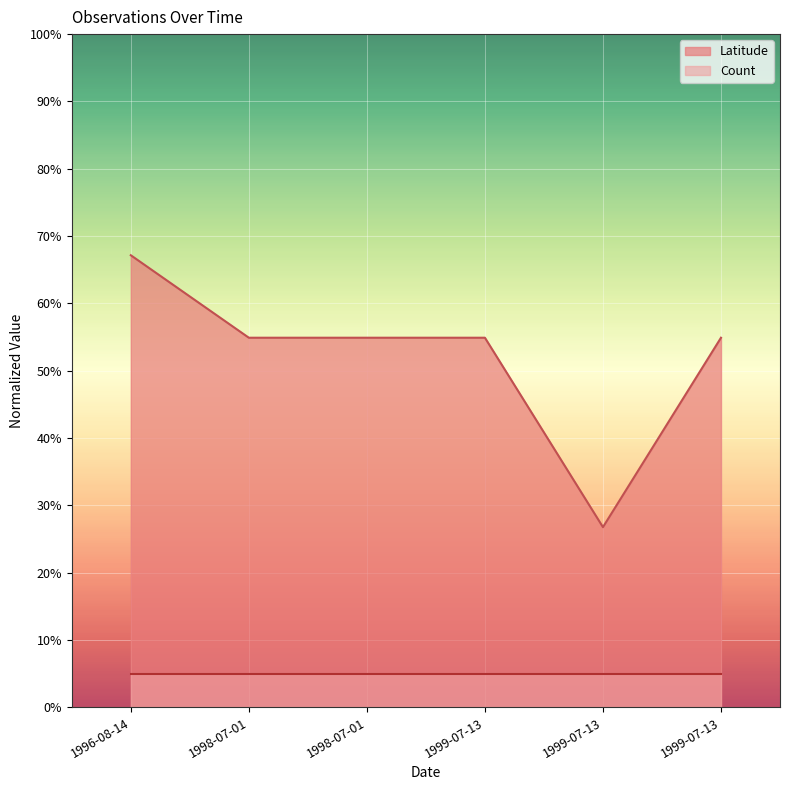

What is the label of the 3rd point from the left?

1998-07-01